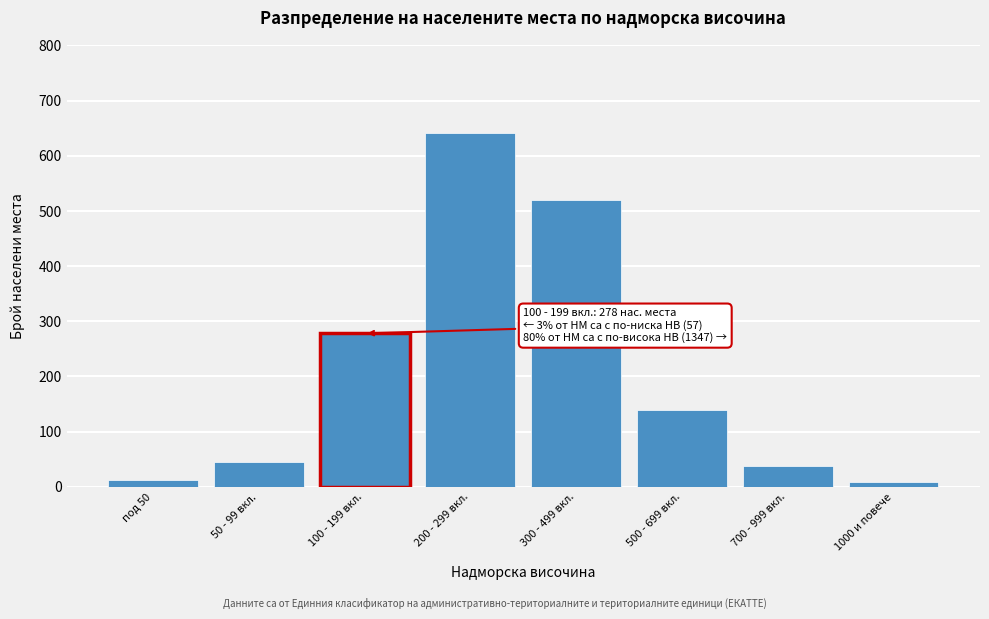

Reading left to right, transcribe all the data shown in this chart.

под 50=12	50 - 99 вкл.=45	100 - 199 вкл.=278	200 - 299 вкл.=641	300 - 499 вкл.=520	500 - 699 вкл.=140	700 - 999 вкл.=38	1000 и повече=8